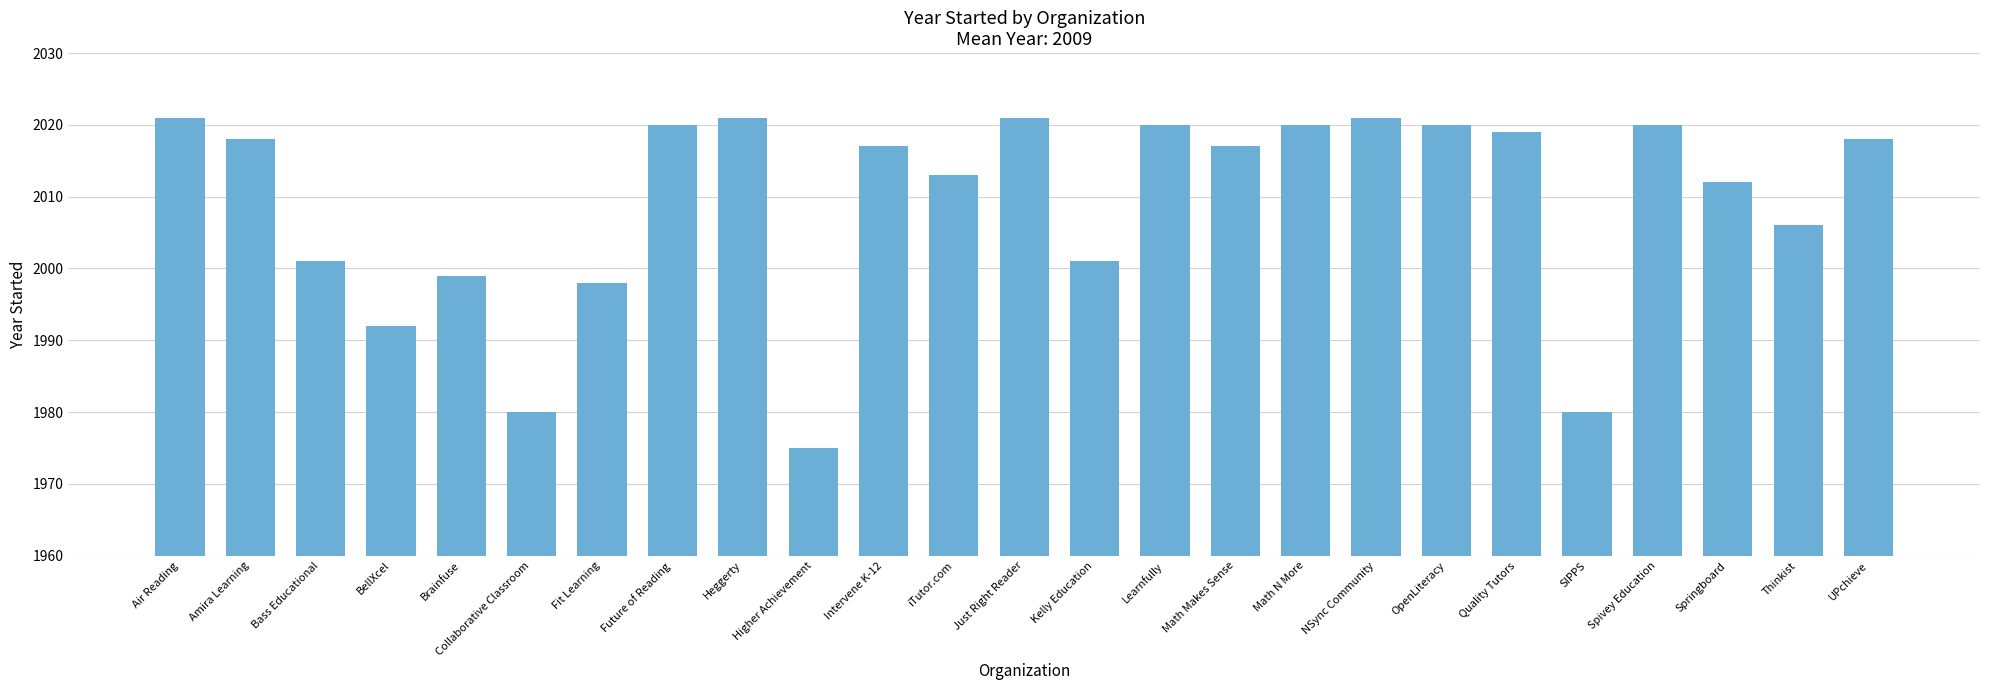

At which label is the value closest to 1998?

Fit Learning